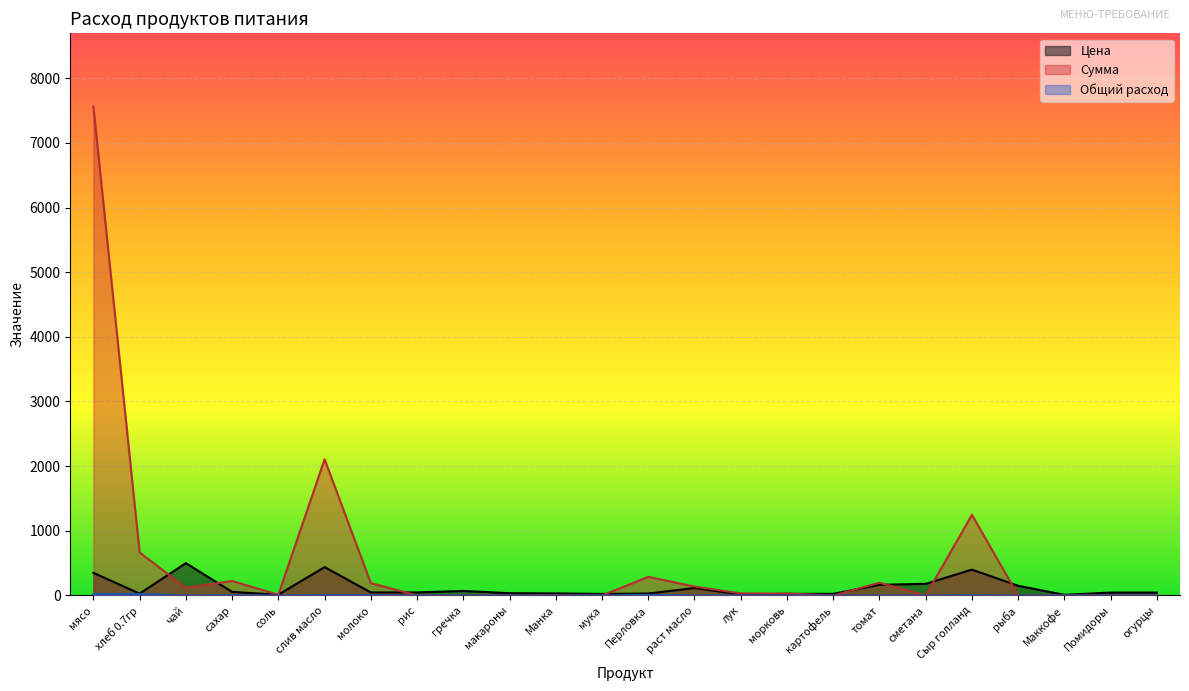

The Сумма series shows 138.0 at раст масло. True or false?

True